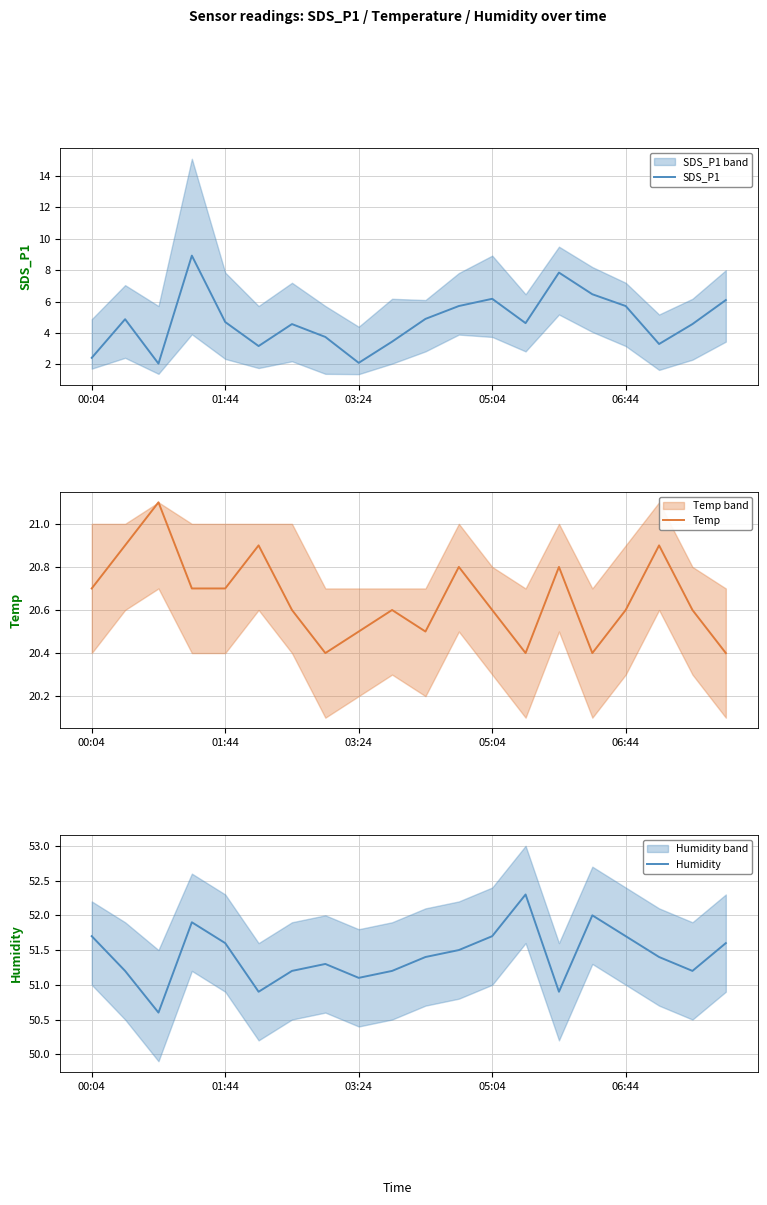

Reading right to left, what are all the values shown in this chart?

SDS_P1: 6.1	4.6	3.3	5.7	6.5	7.8	4.6	6.2	5.7	4.9	3.5	2.1	3.8	4.6	3.2	4.7	8.9	2.0	4.9	2.4
Temp: 20.4	20.6	20.9	20.6	20.4	20.8	20.4	20.6	20.8	20.5	20.6	20.5	20.4	20.6	20.9	20.7	20.7	21.1	20.9	20.7
Humidity: 51.6	51.2	51.4	51.7	52.0	50.9	52.3	51.7	51.5	51.4	51.2	51.1	51.3	51.2	50.9	51.6	51.9	50.6	51.2	51.7